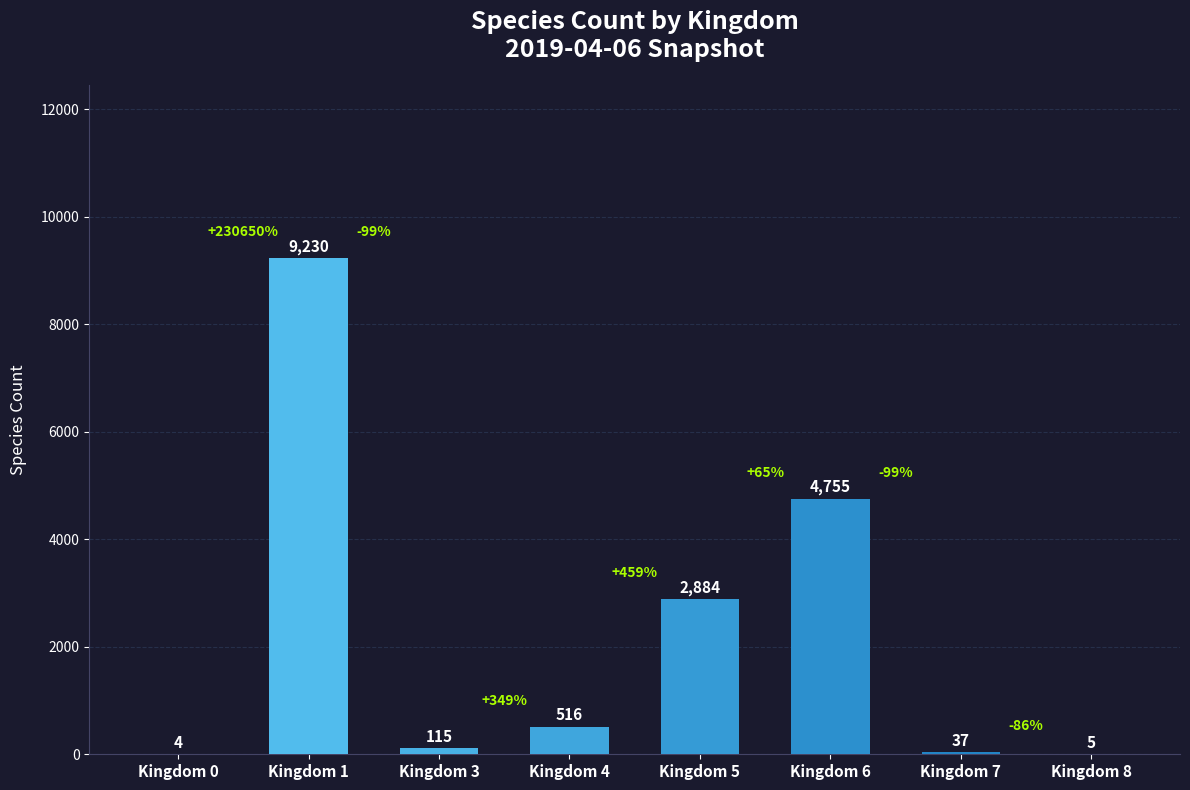

Count the number of categories in the chart.

8